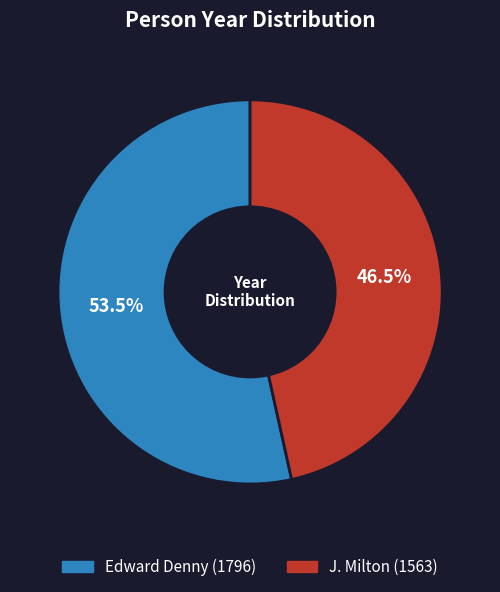

To the nearest percent, what is the average slice percentage?

50%